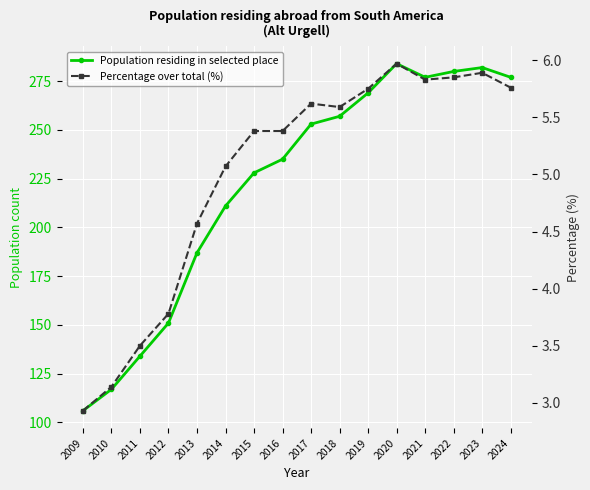

What are all the series names shown in the legend?

Population residing in selected place, Percentage over total (%)